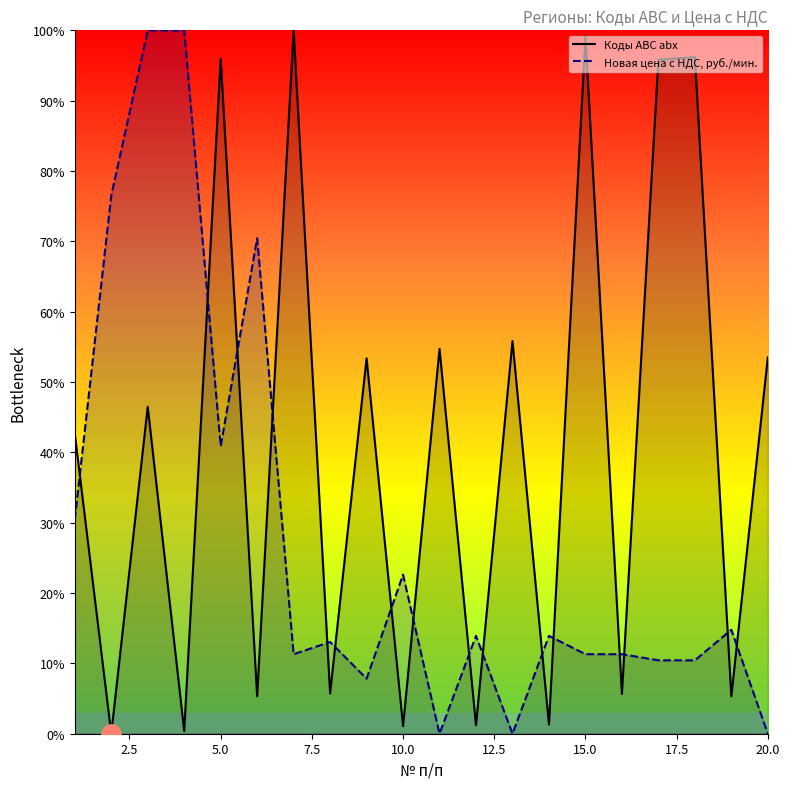

How many values in the Коды АВС abx series exceed 46?

10